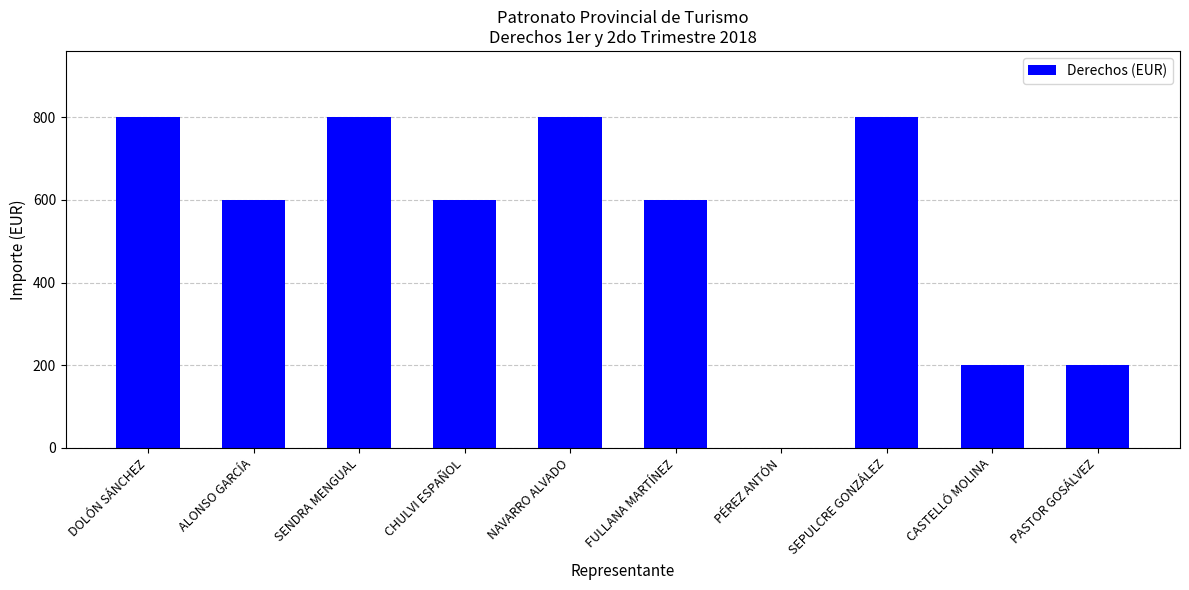

Which has a higher value, CASTELLÓ MOLINA or FULLANA MARTÍNEZ?

FULLANA MARTÍNEZ